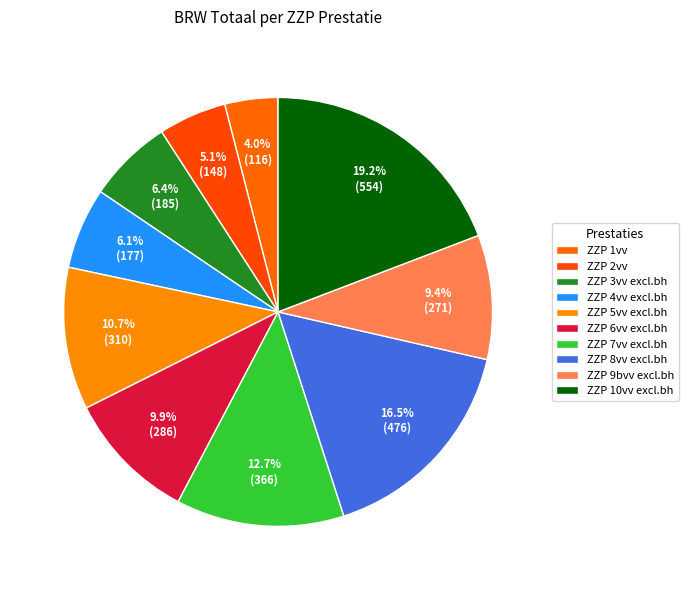

What portion of the pie excludes ZZP 3vv excl.bh?

93.6%